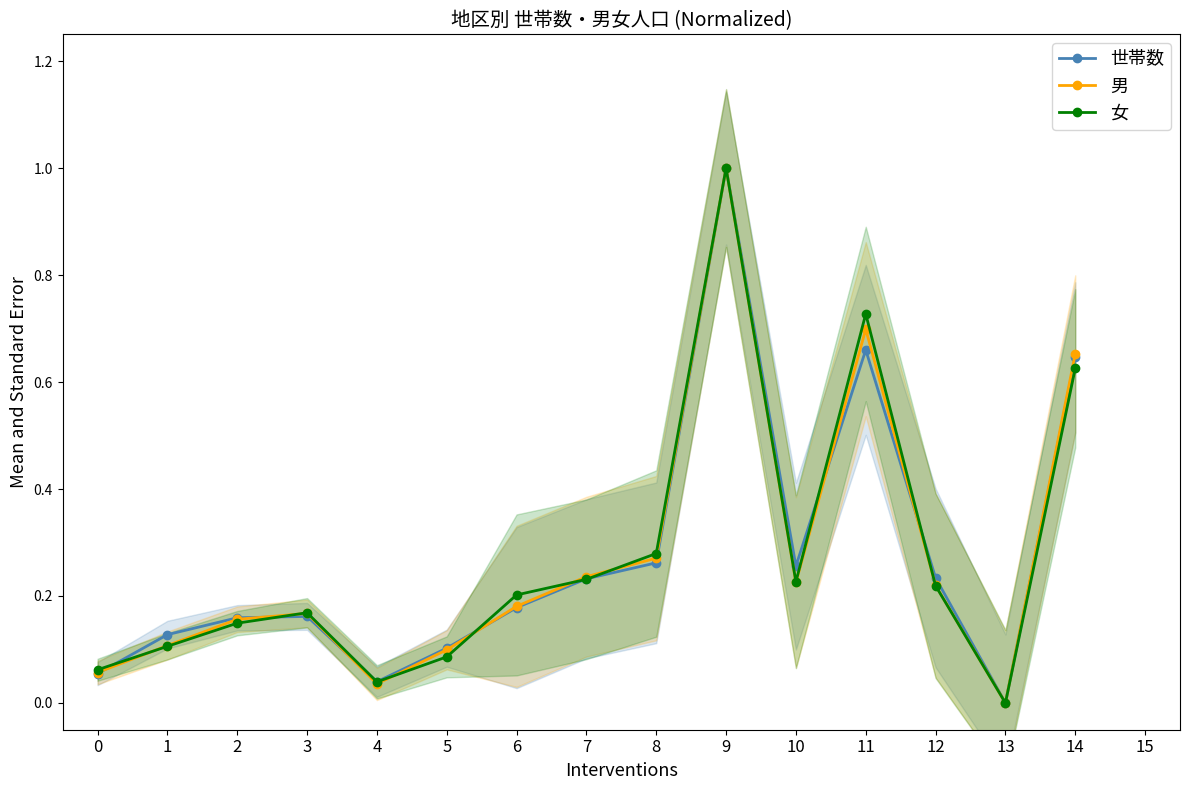

True or false: 男 has a value of 0.2 at 1.

False